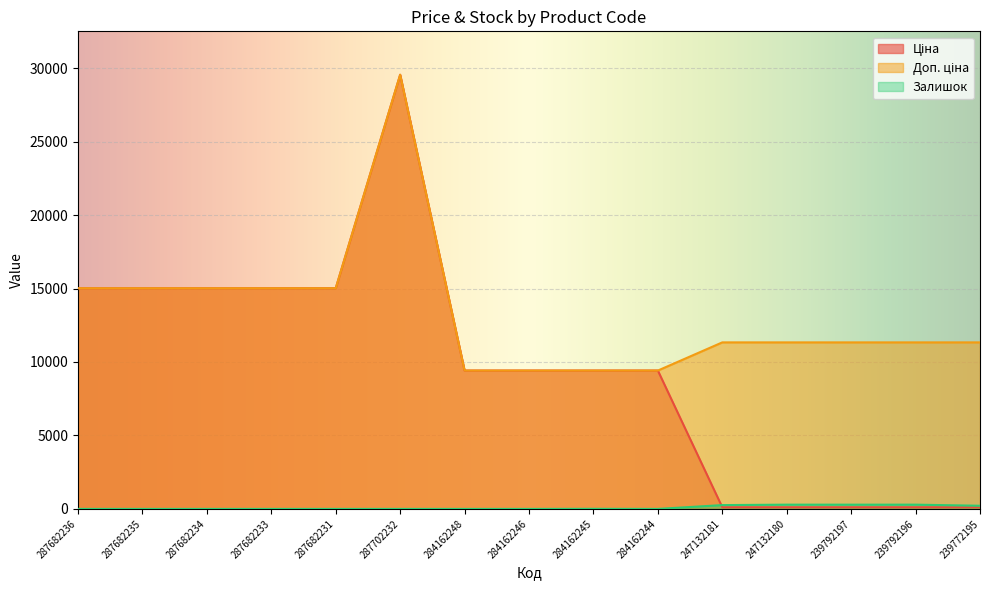

What is the sum of all Ціна values?

142879.1